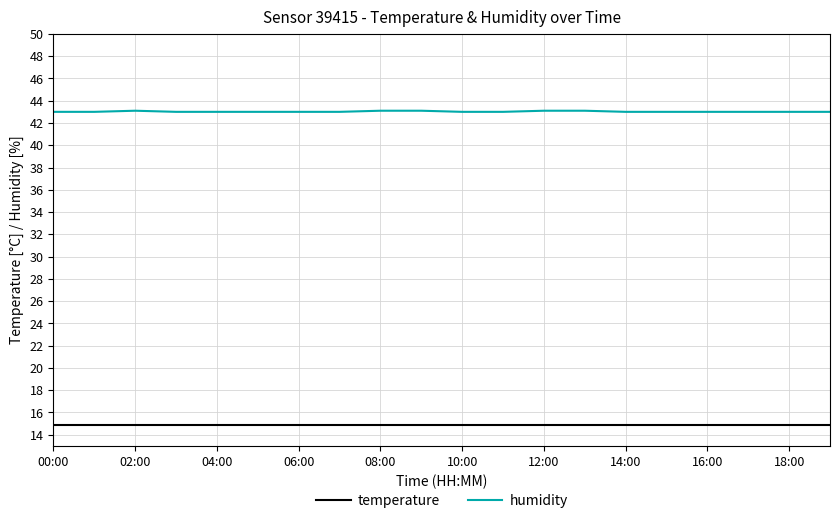

Which series has the largest total across all categories?

humidity